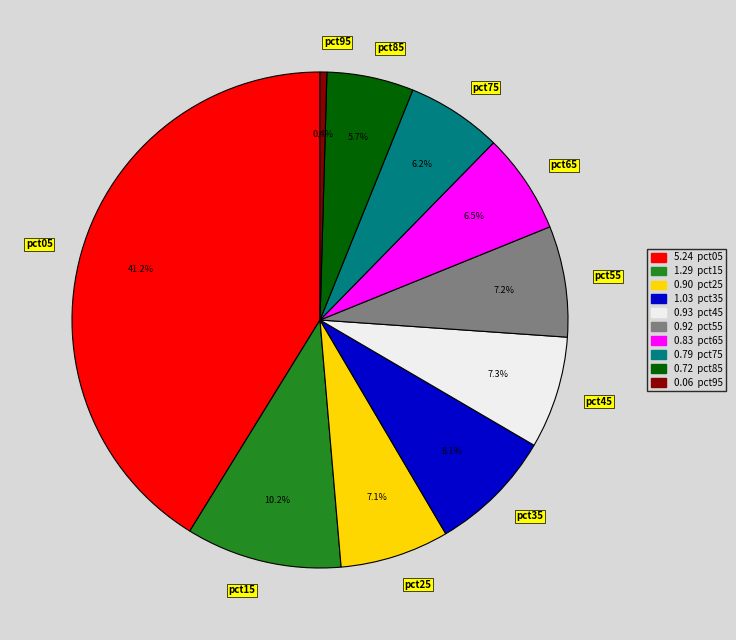

Between pct75 and pct15, which is larger?

pct15